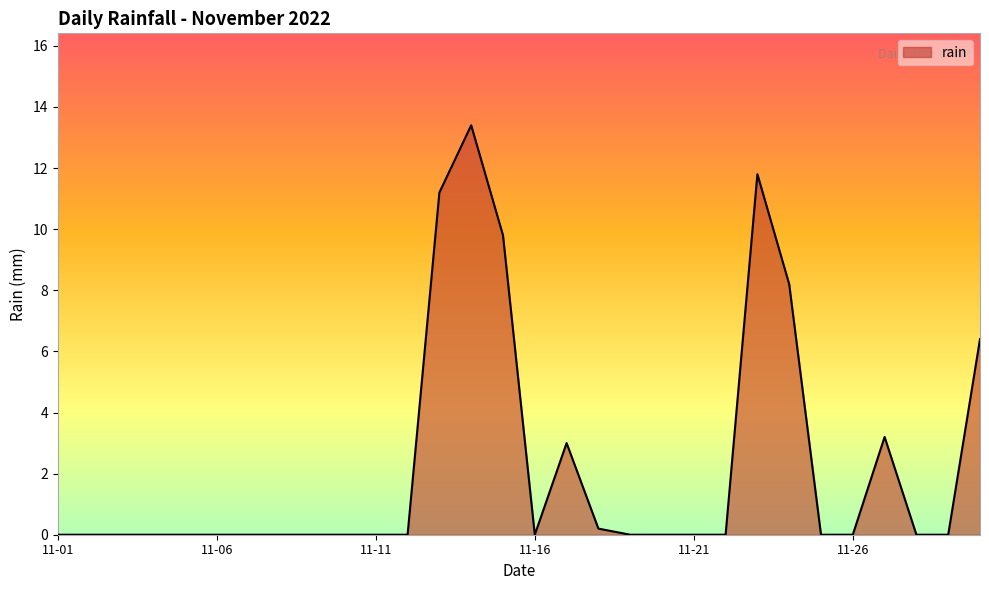

What is the maximum value shown in the chart?

13.4